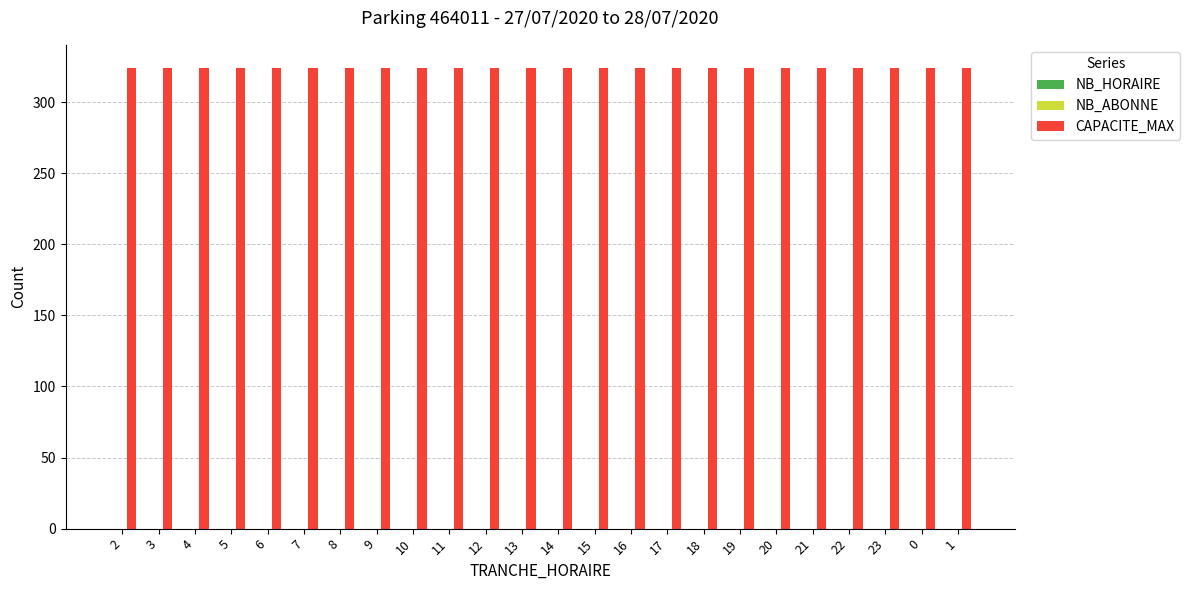

At how many categories does at least one series exceed 83?

24